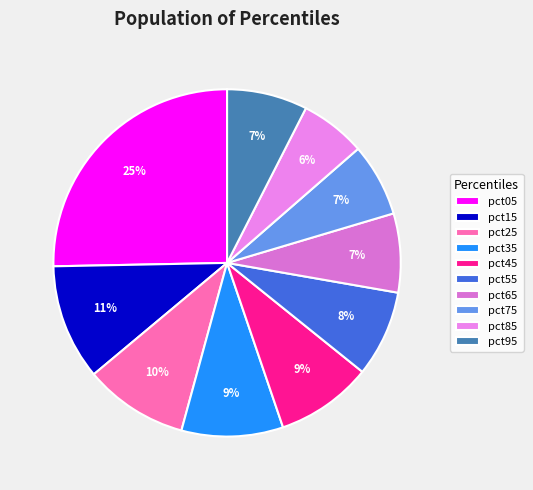

How many segments does this pie chart have?

10